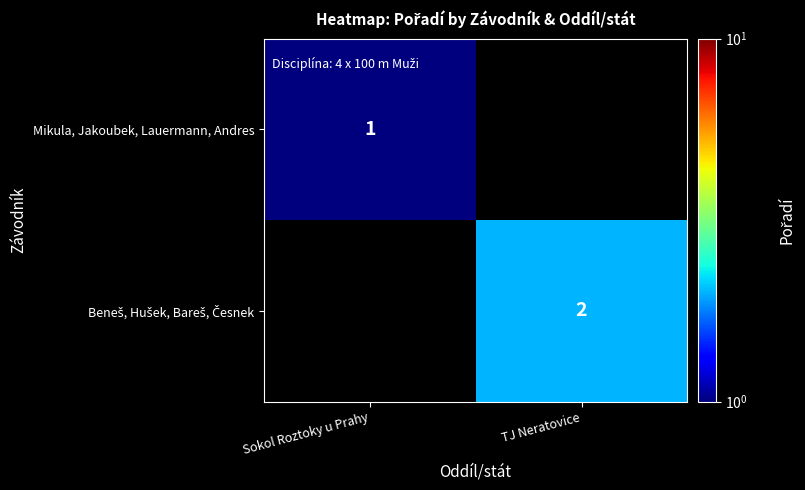

What is the total value across all series at TJ Neratovice?

2